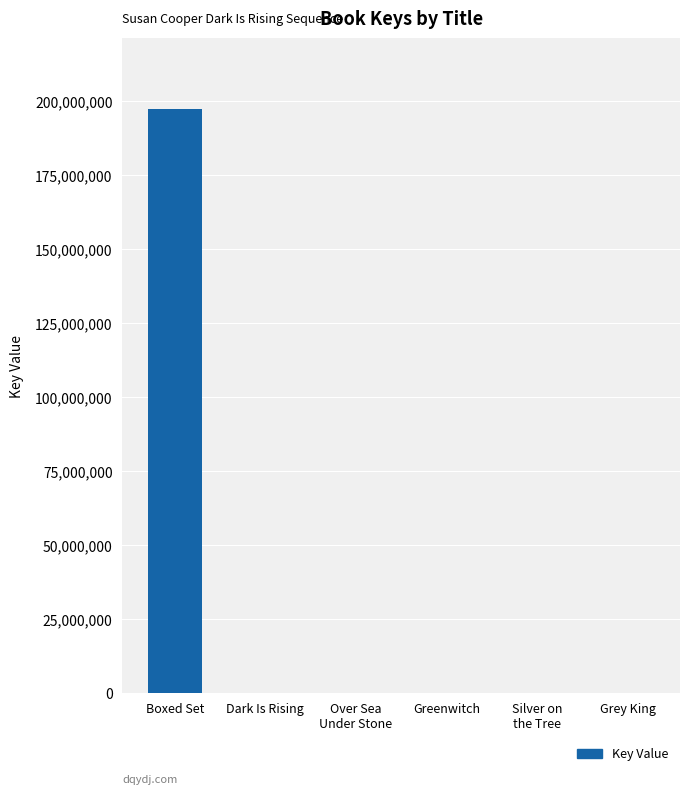

What is the difference between the values at Boxed Set and Grey King?

197475643